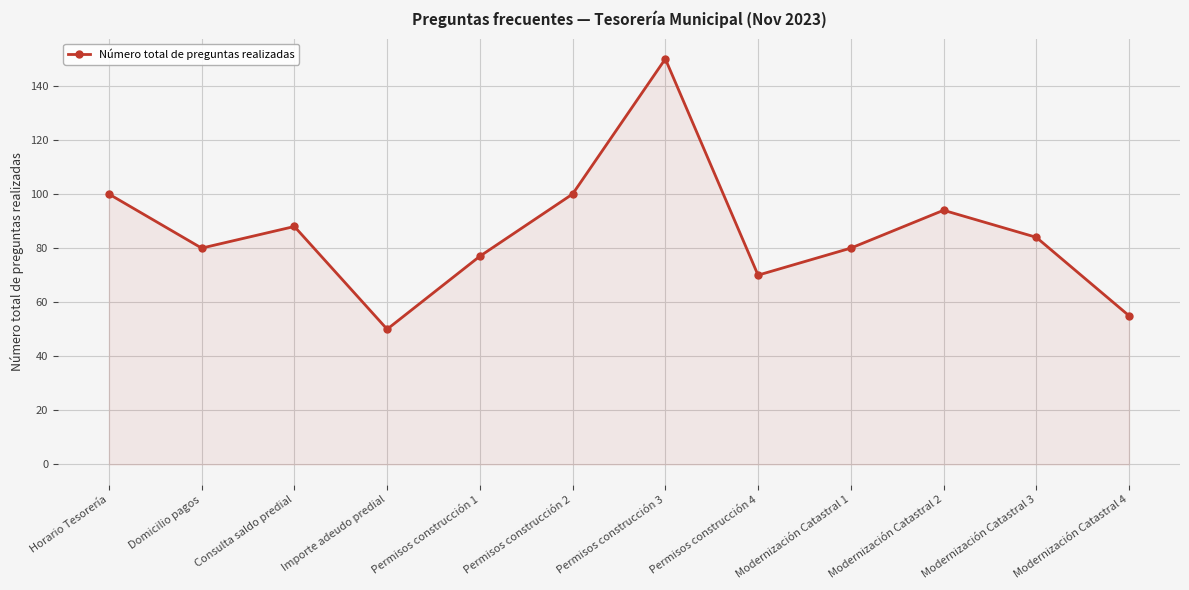

Count the number of data series in this chart.

1